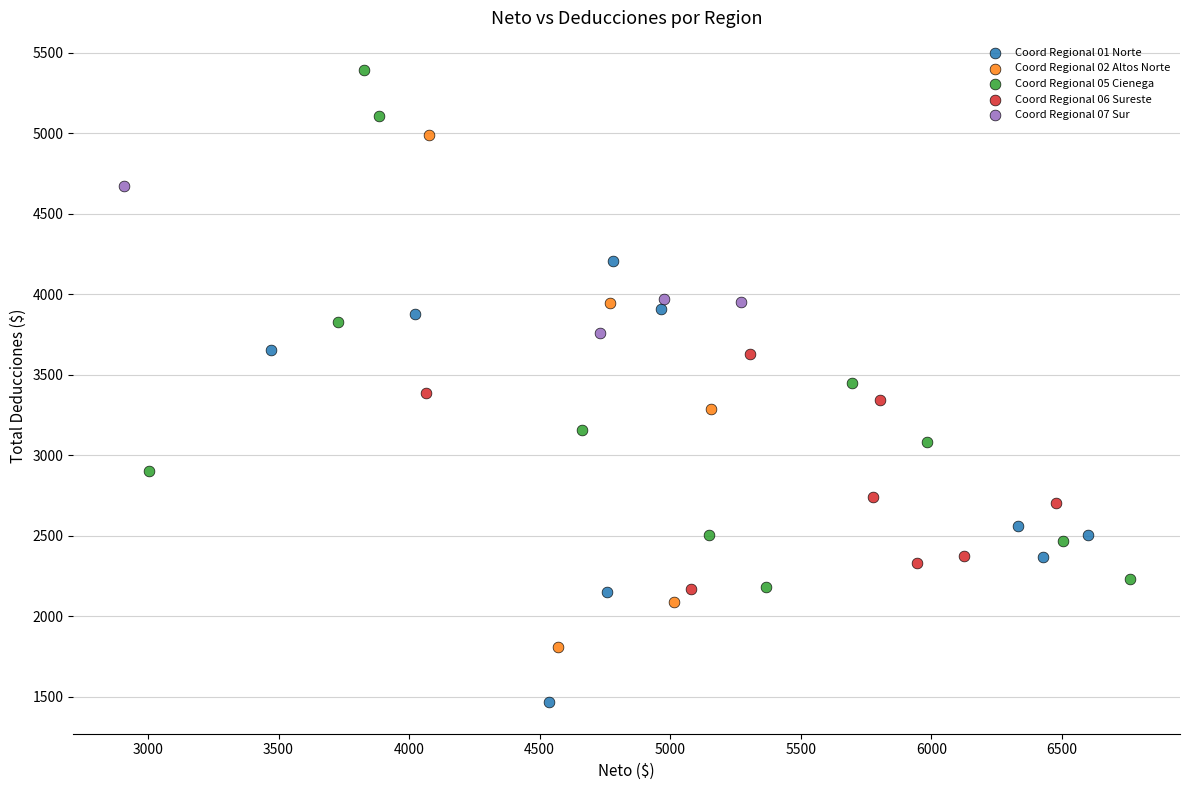

Which series reaches the maximum Y coordinate?

Coord Regional 05 Cienega